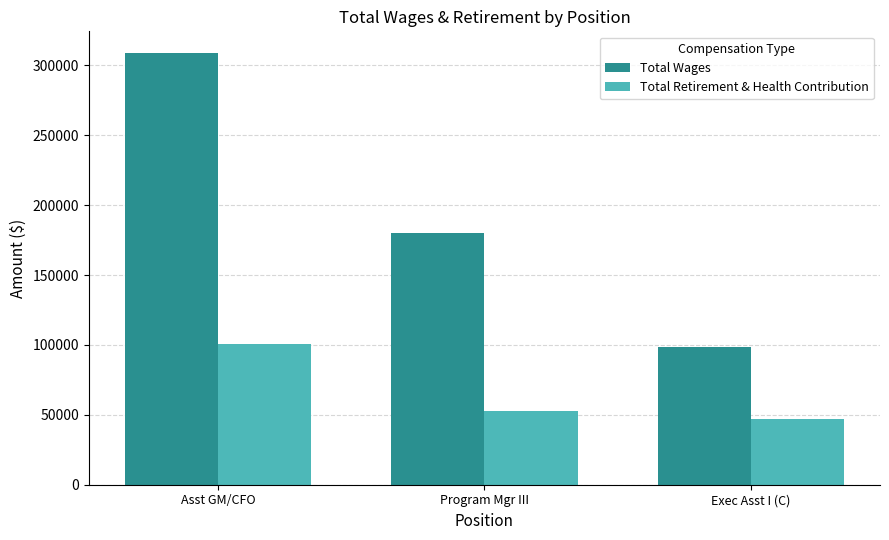

At which label does Total Retirement & Health Contribution first exceed 52721?

Asst GM/CFO